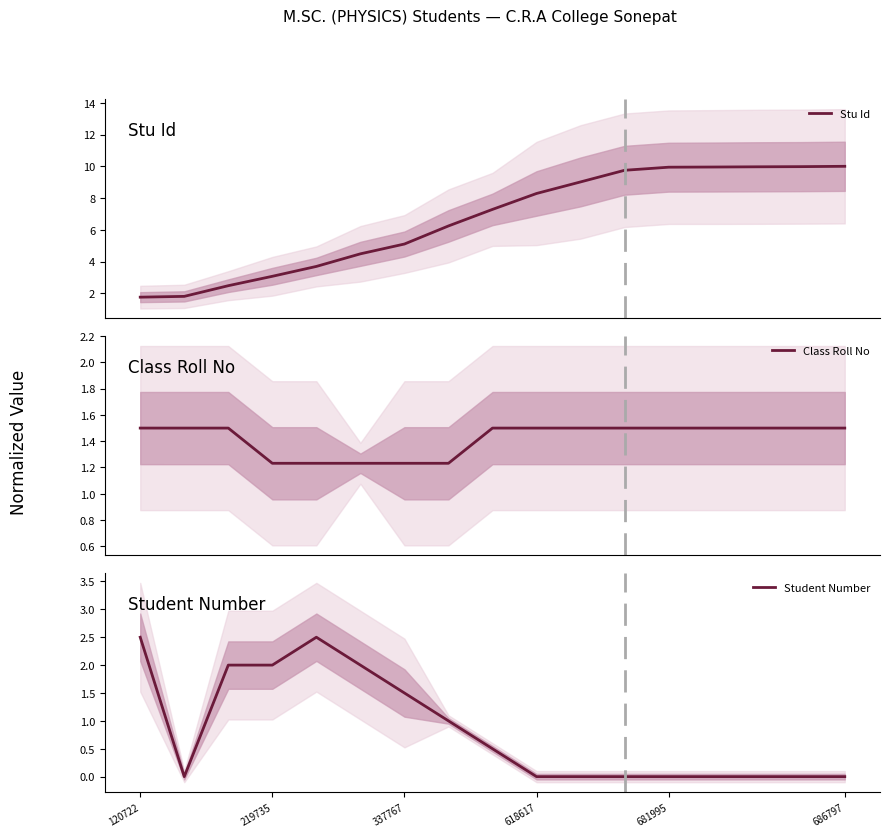

How many lines are shown in the chart?

3